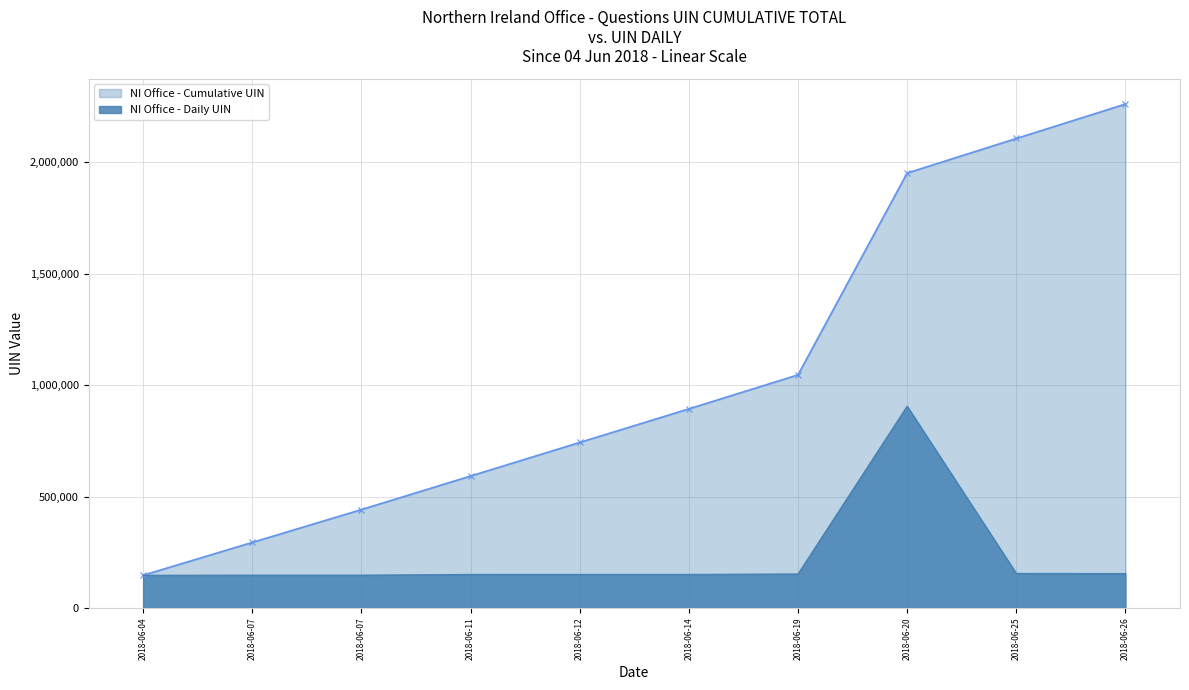

Read the value at 2018-06-25, to the nearest 10.

2107480